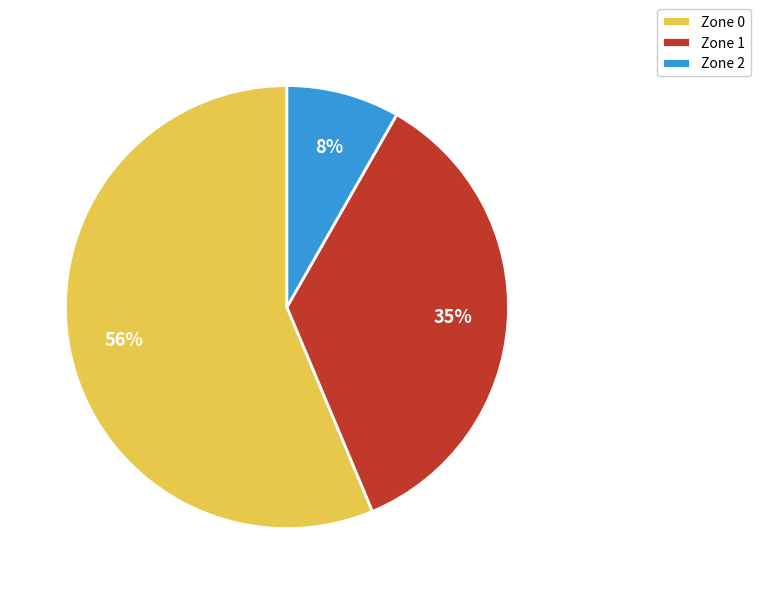

How many segments does this pie chart have?

3